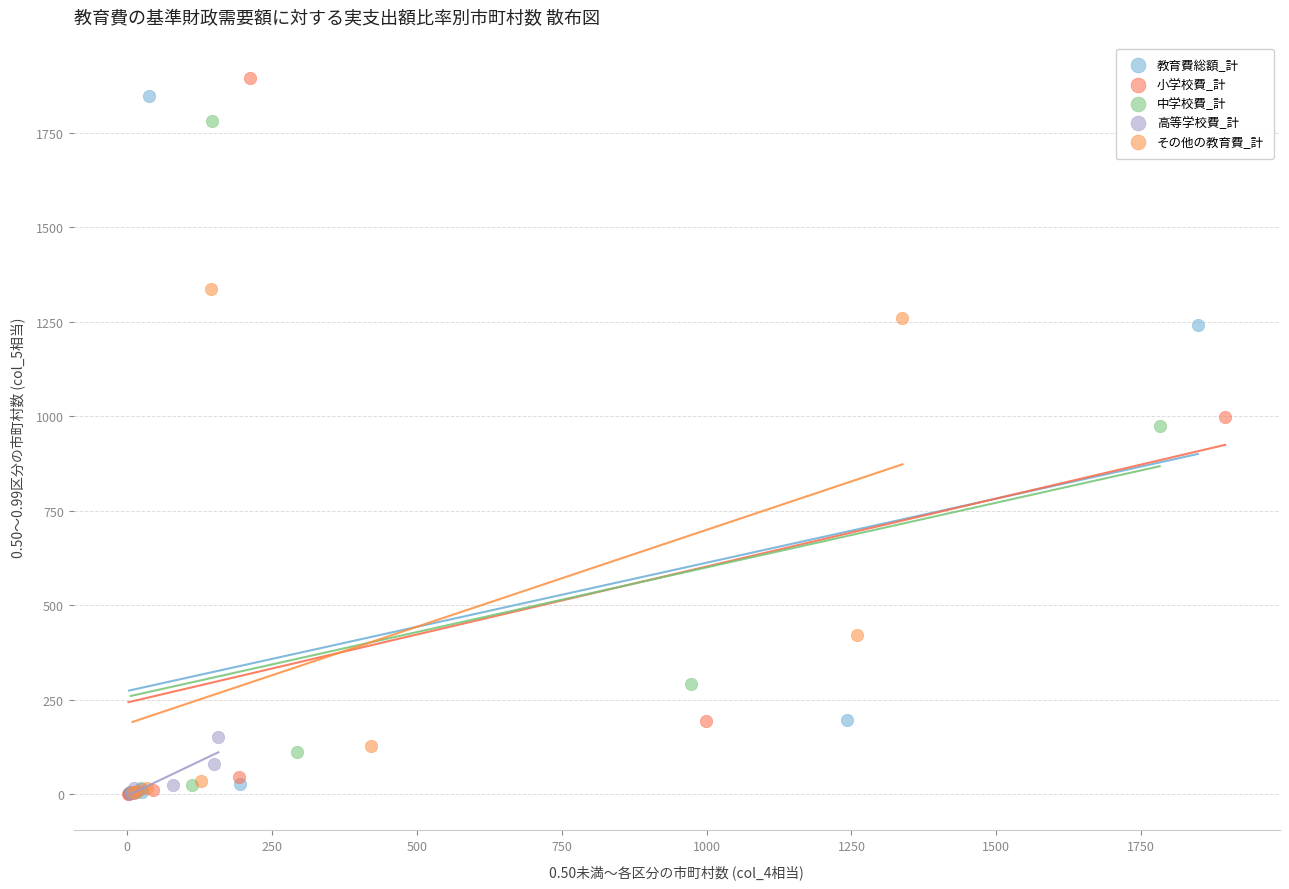

Which series has the widest spread of Y values?

小学校費_計